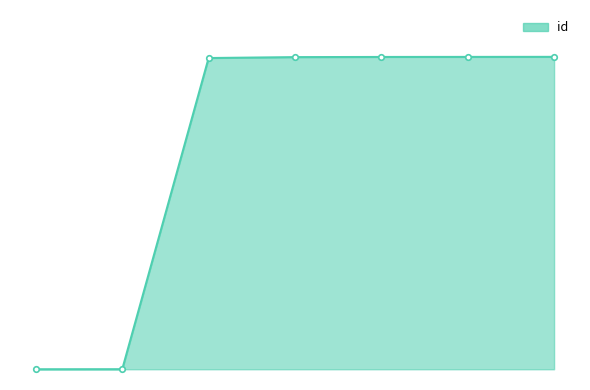

Does the chart have visible grid lines?

No